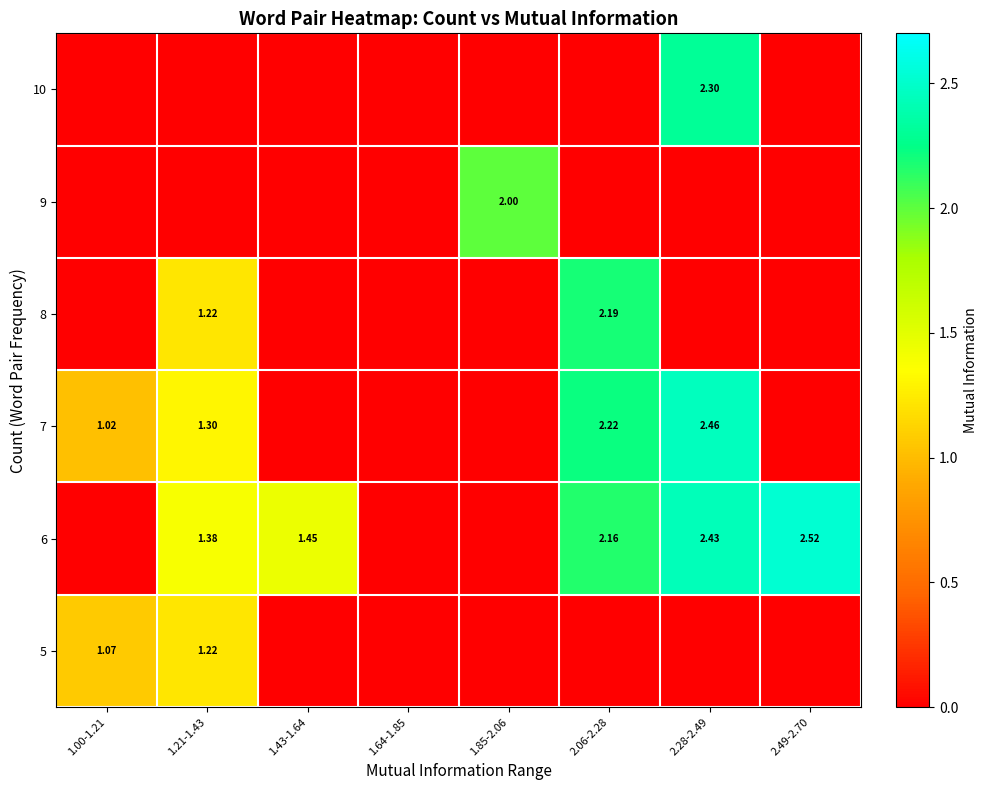

Is it true that 5 equals 0.0 at 2.28-2.49?

True